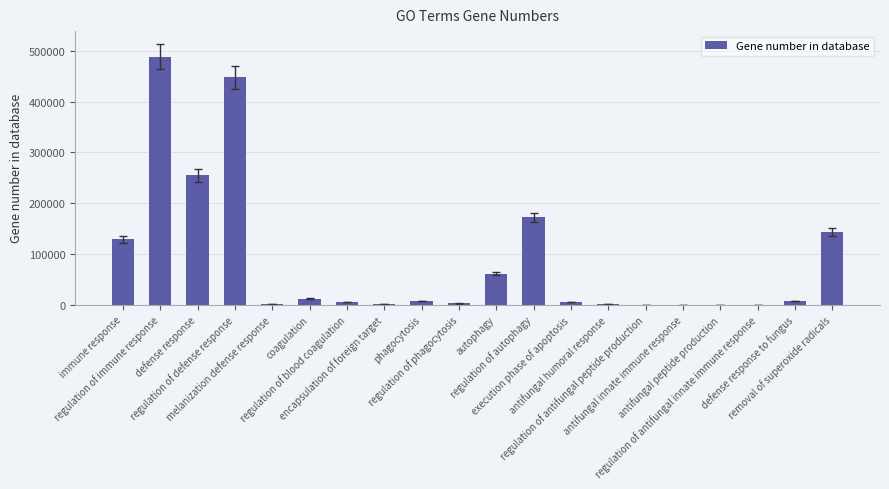

What is the sum of all values?

1735436